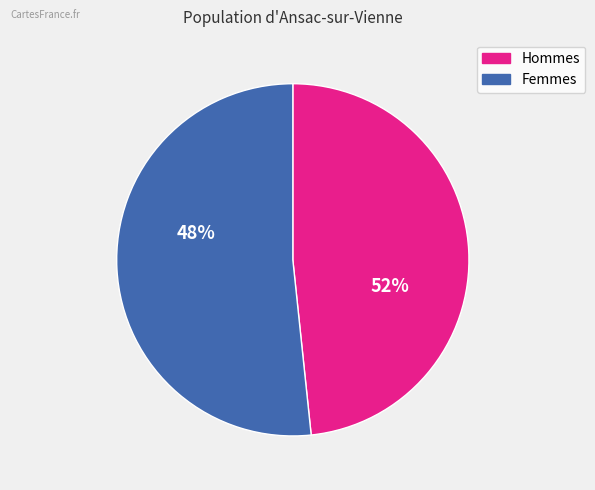

How many slices are in this pie chart?

2